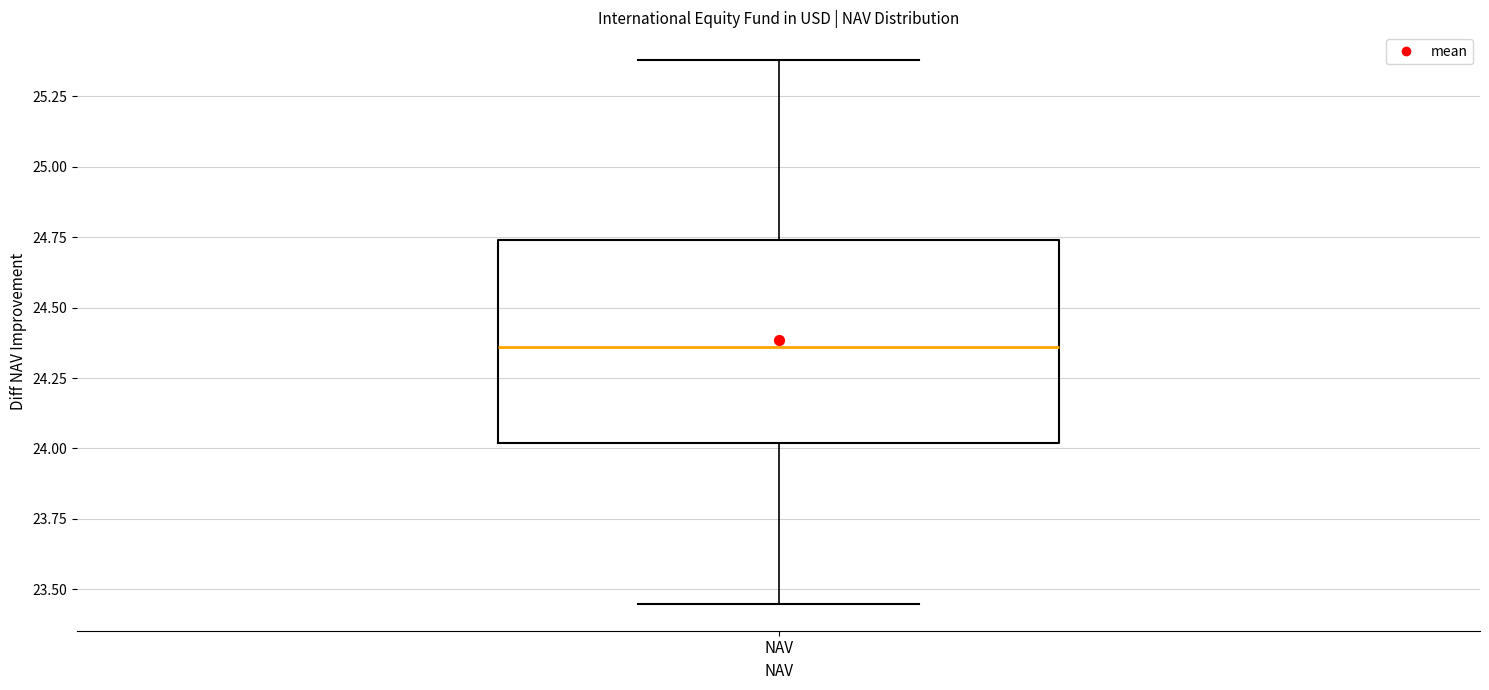

Where is the lower edge of the box for NAV on the y-axis? The values are not printed on the chart, so give them approximately, as read against the axis.

24.00